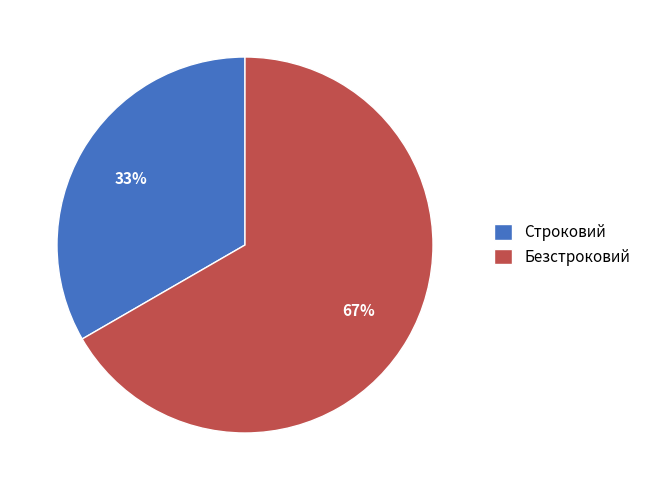

What percentage is the Строковий slice, to the nearest percent?

33%